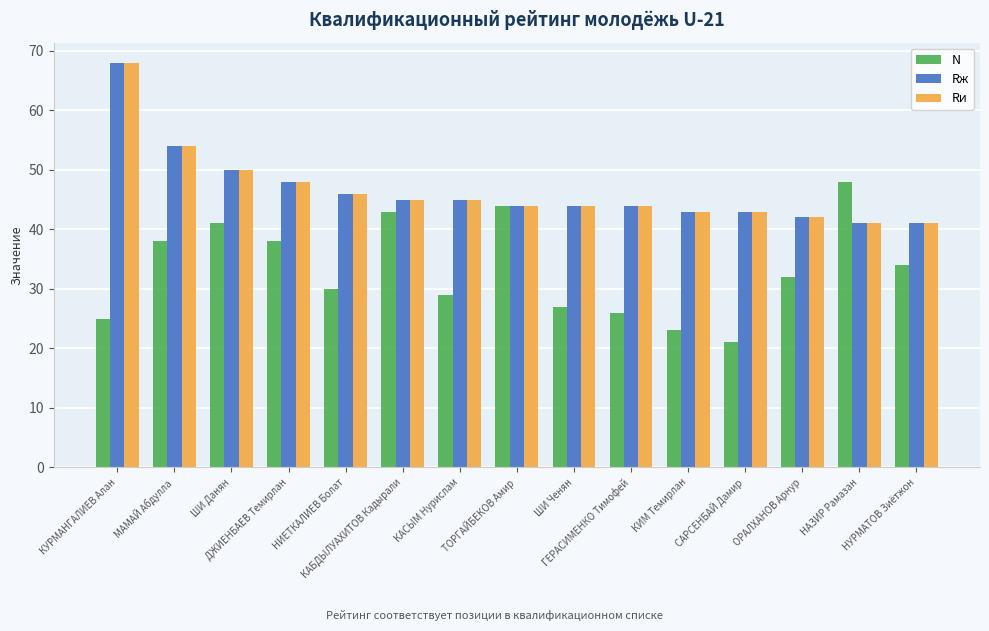

Count the number of data series in this chart.

3